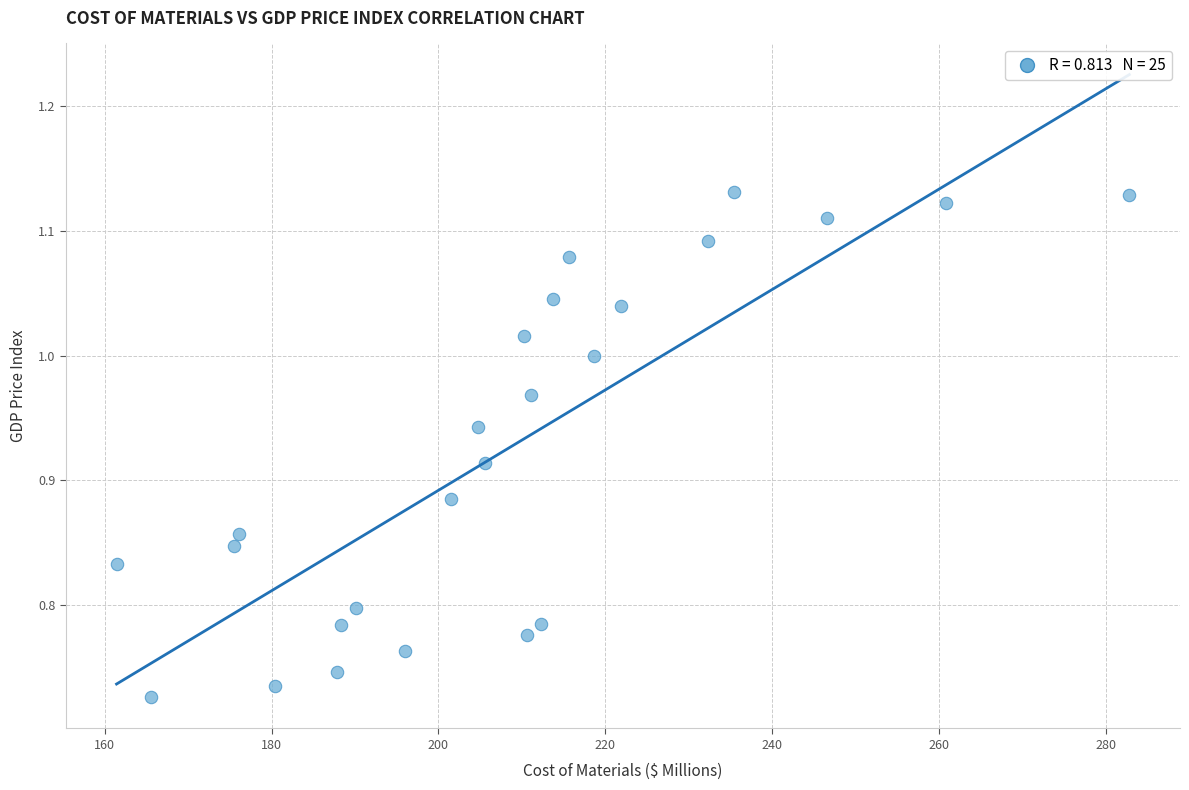

What is the range of X values (max minus min)?

121.4